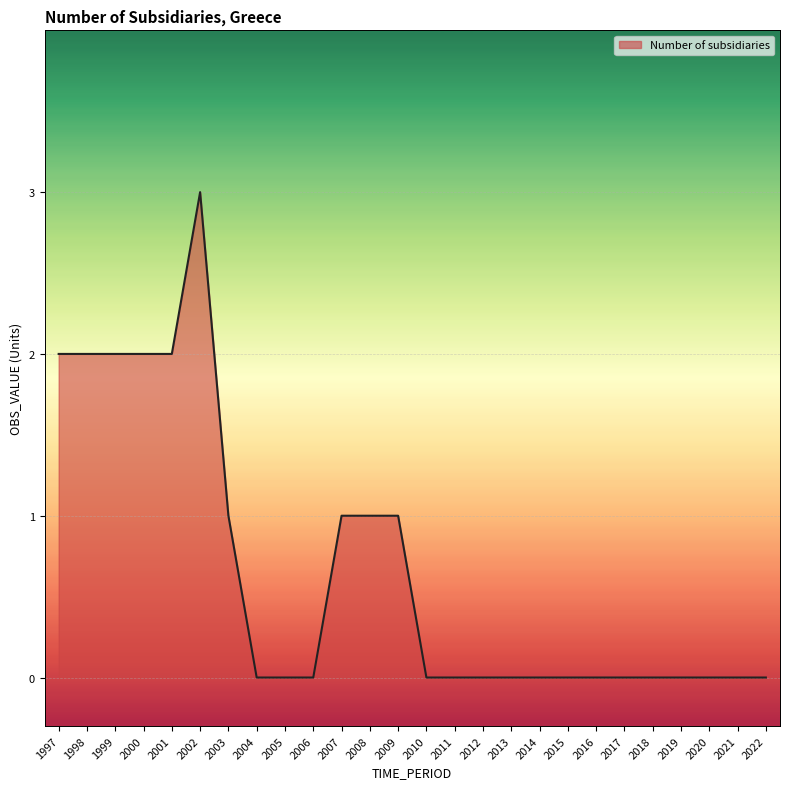

What is the greatest value displayed?

3